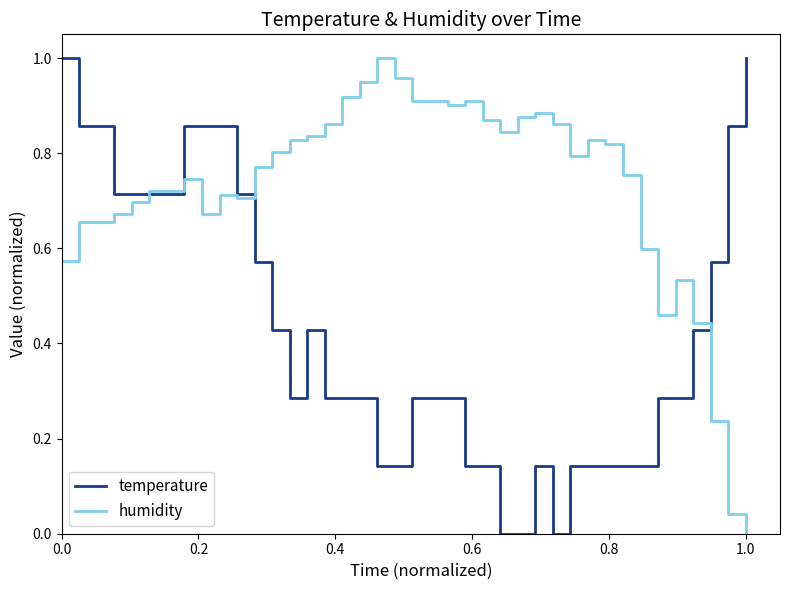

Which series has the largest total across all categories?

humidity